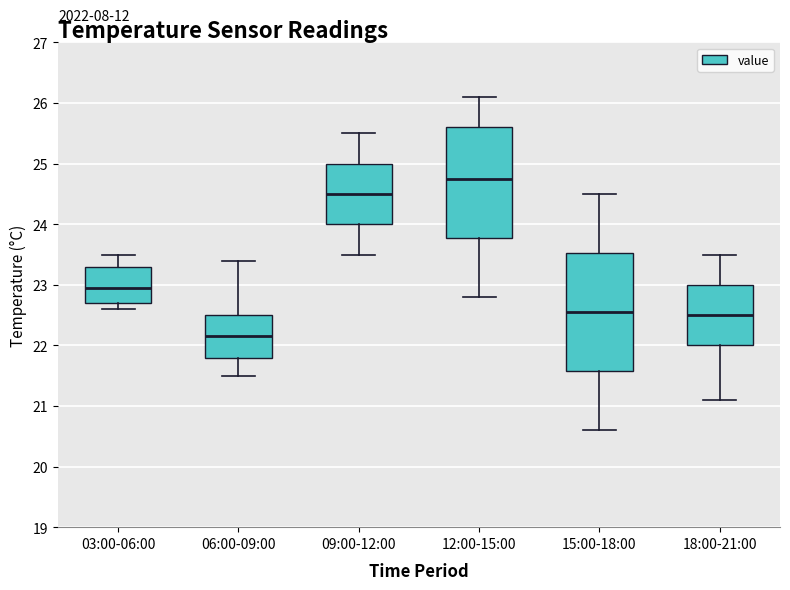

Which box has the highest median line?

12:00-15:00